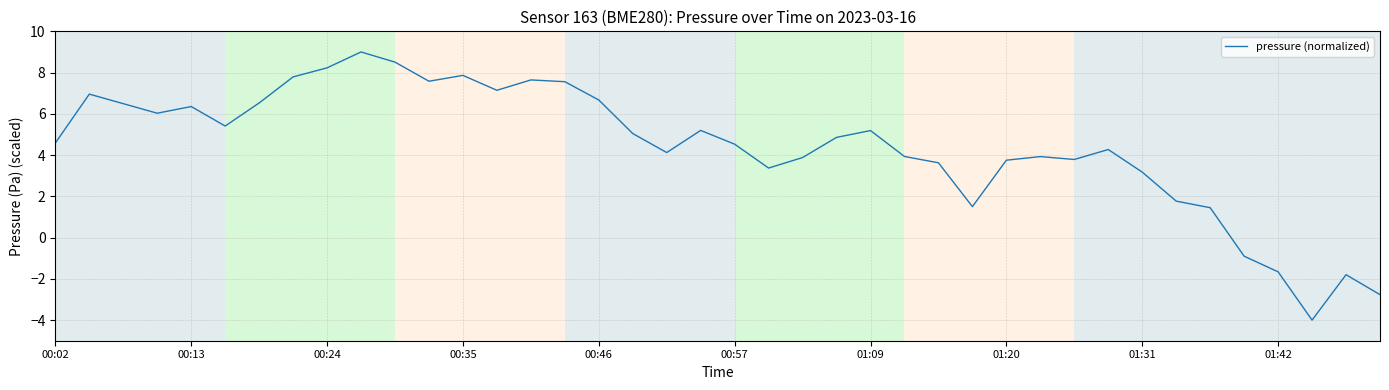

Count the number of categories in the chart.

40